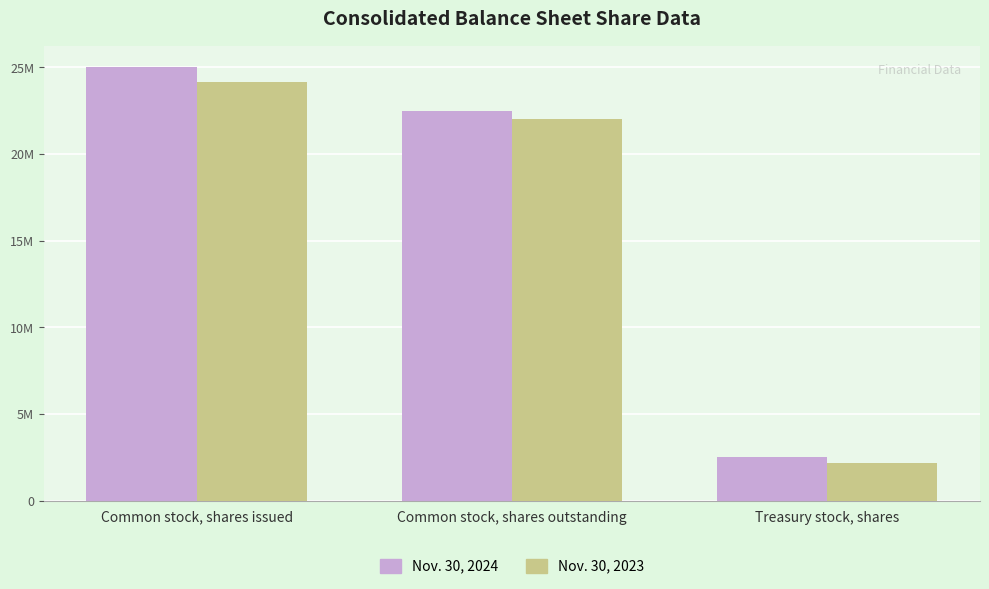

Does the chart contain any negative values?

No